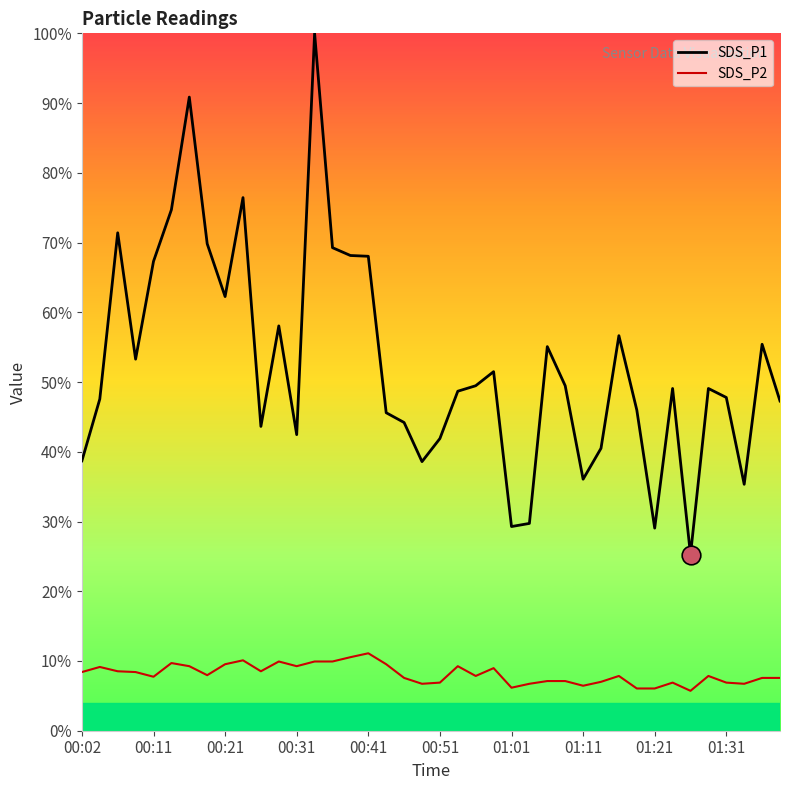

At how many categories does at least one series exceed 66?

10